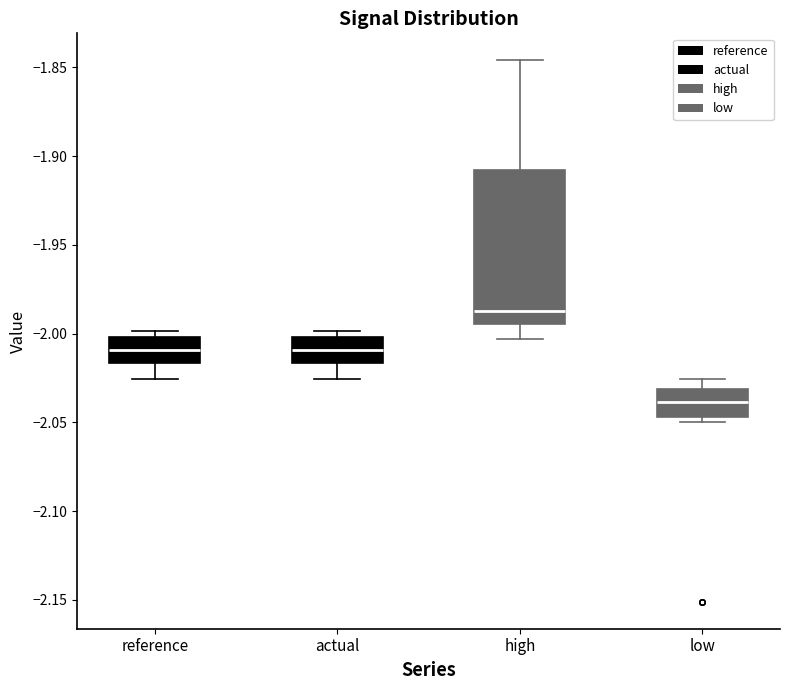

Where does the median line of the box for reference sit on the y-axis? The values are not printed on the chart, so give them approximately, as read against the axis.

-2.010